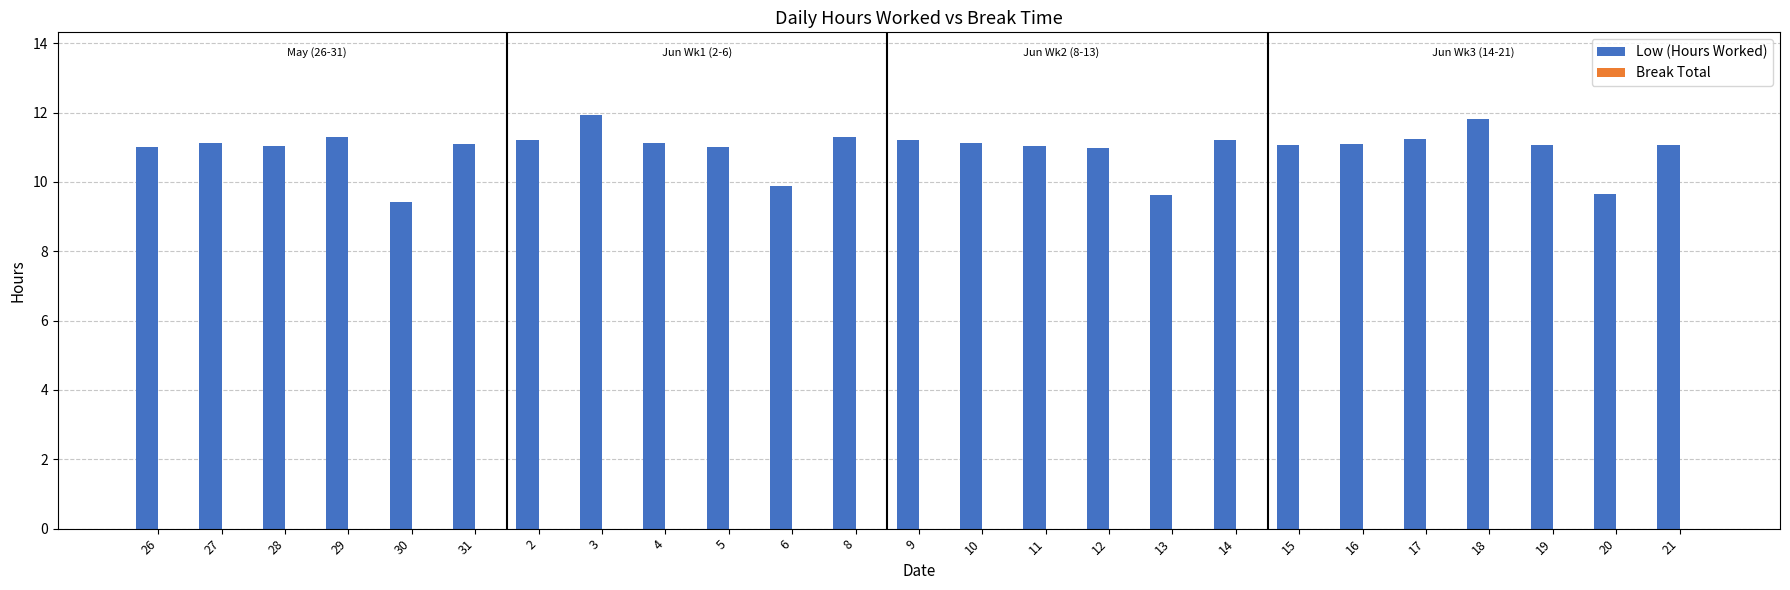

How many bars are there in total?

25